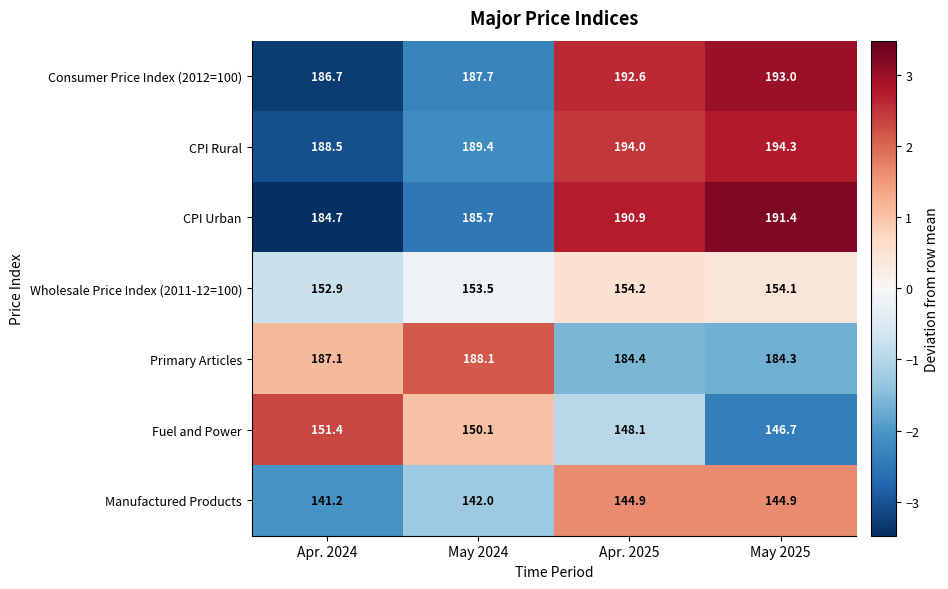

What is the difference between the maximum and minimum values in the Fuel and Power series?

4.7